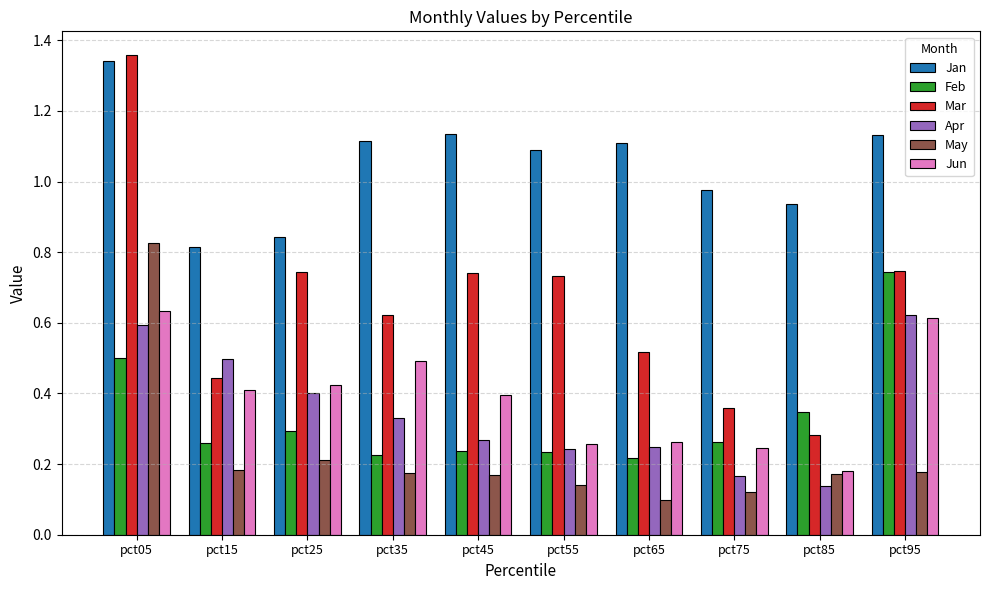

Which series has the largest total across all categories?

Jan